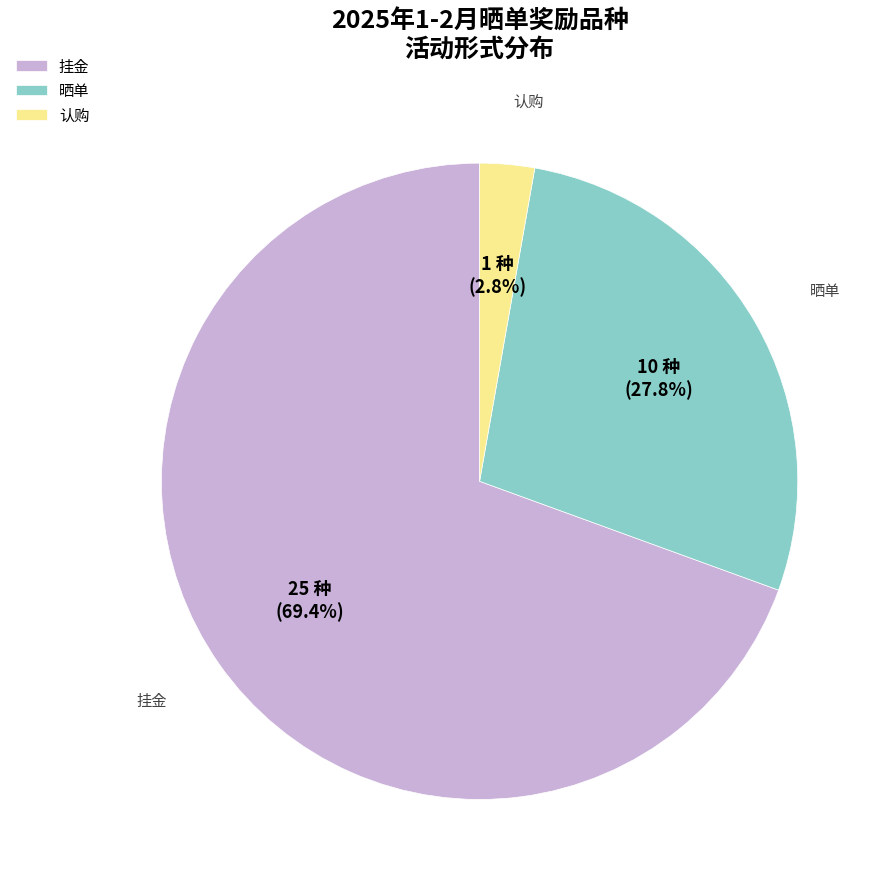

What is the largest slice in the pie chart?

挂金